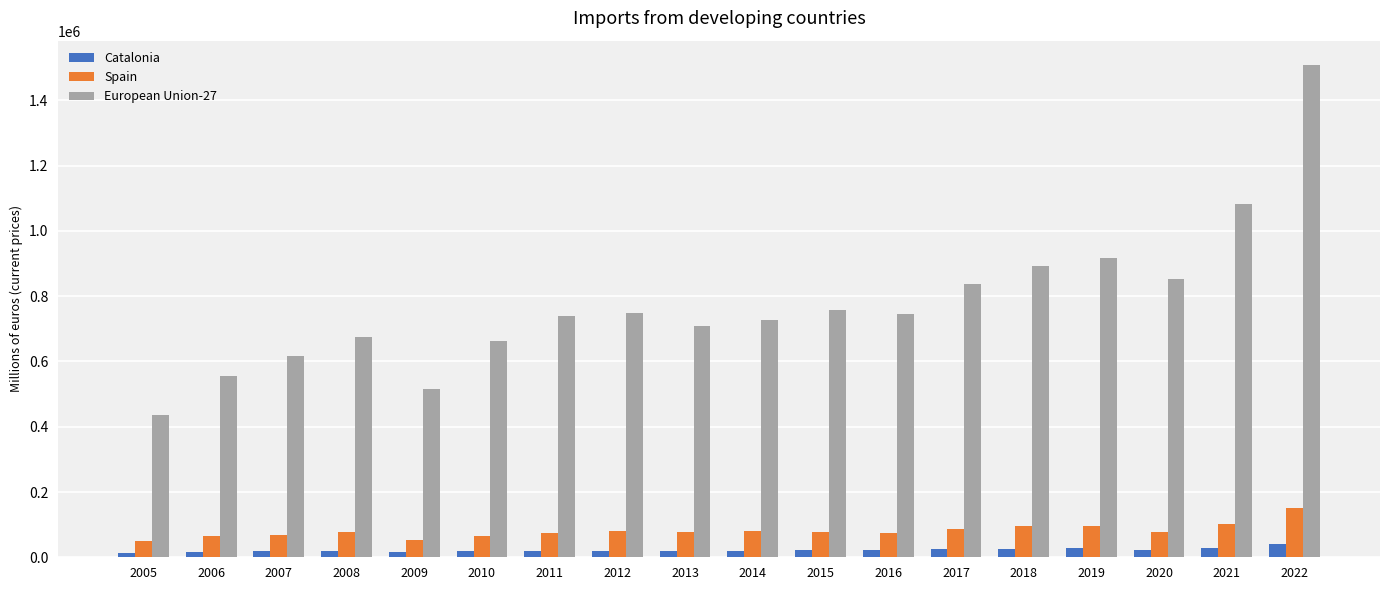

What is the spread (max minus min) of values at 2010?

643162.3